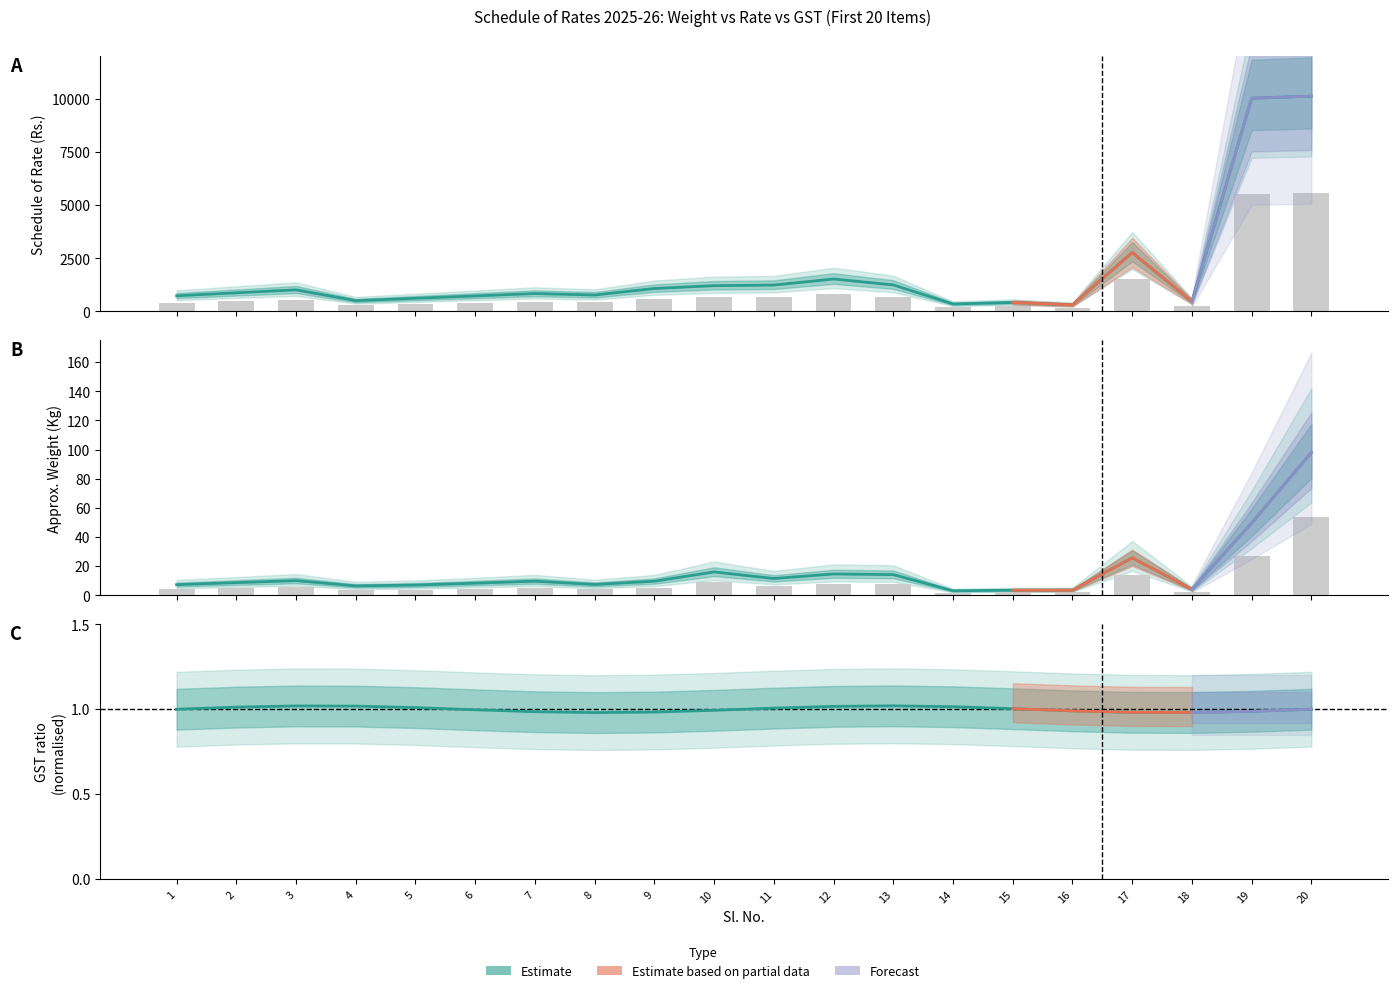

Is the value of Schedule of Rate 2025-26 at 20 greater than the value of Approx. weight in Kg at 13?

Yes